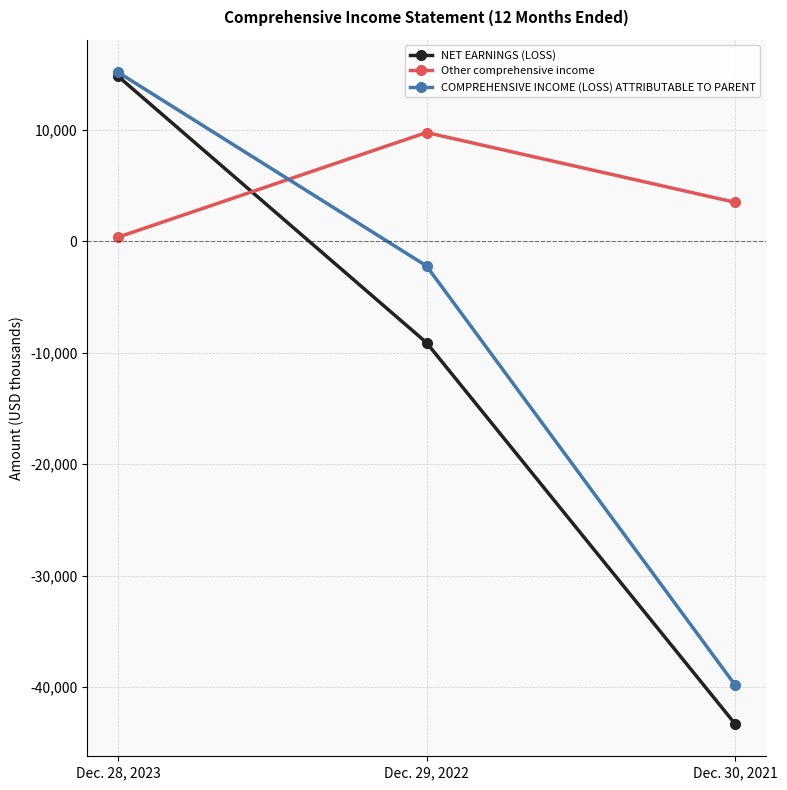

Rank the categories by COMPREHENSIVE INCOME (LOSS) ATTRIBUTABLE TO PARENT value from highest to lowest.

Dec. 28, 2023, Dec. 29, 2022, Dec. 30, 2021